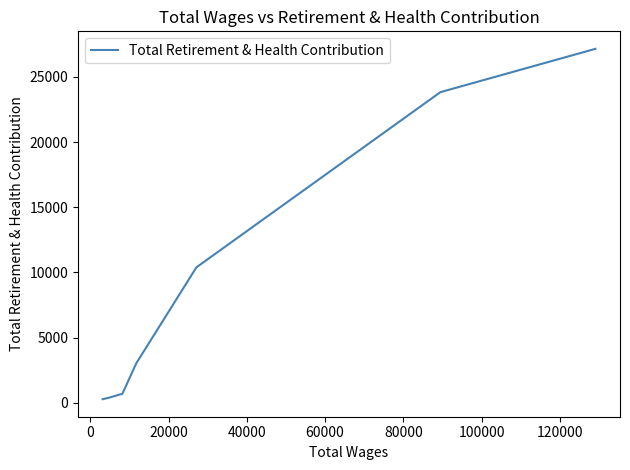

What is the sum of all values?

66204